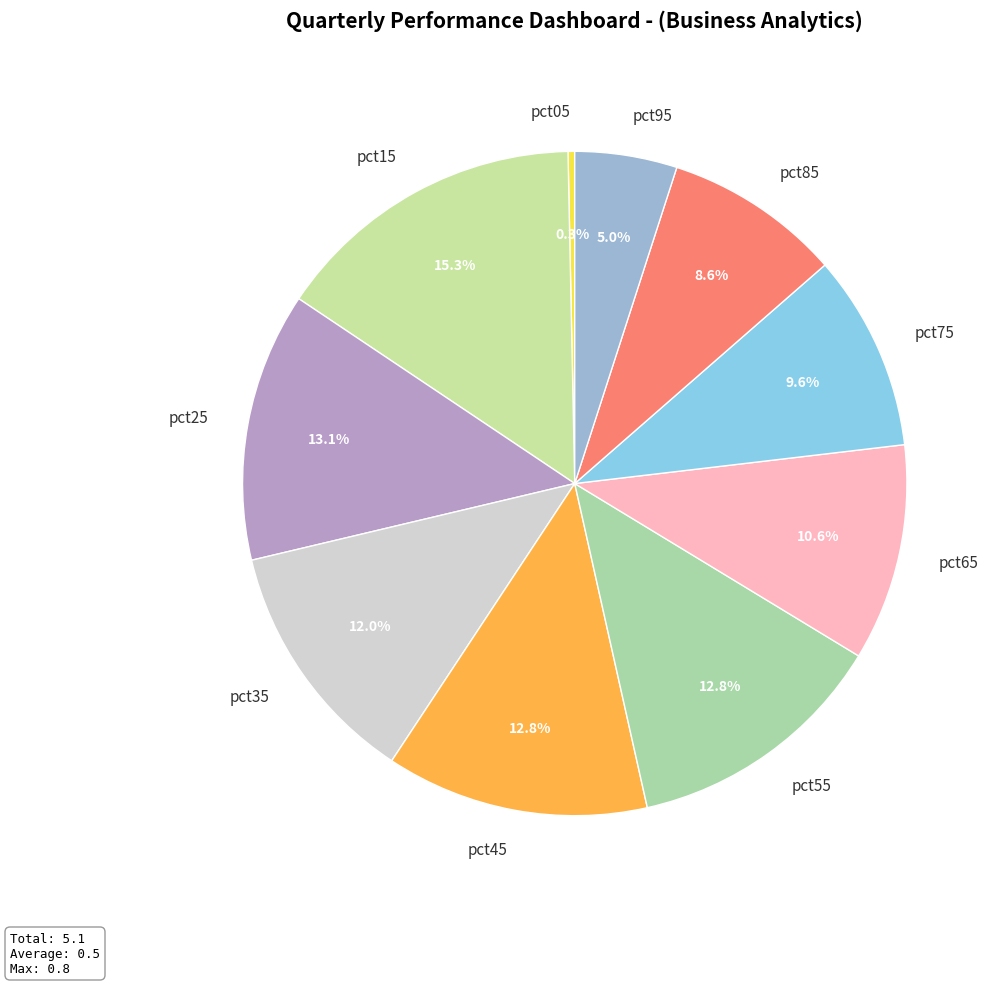

Does pct35 represent more than half of the total?

No